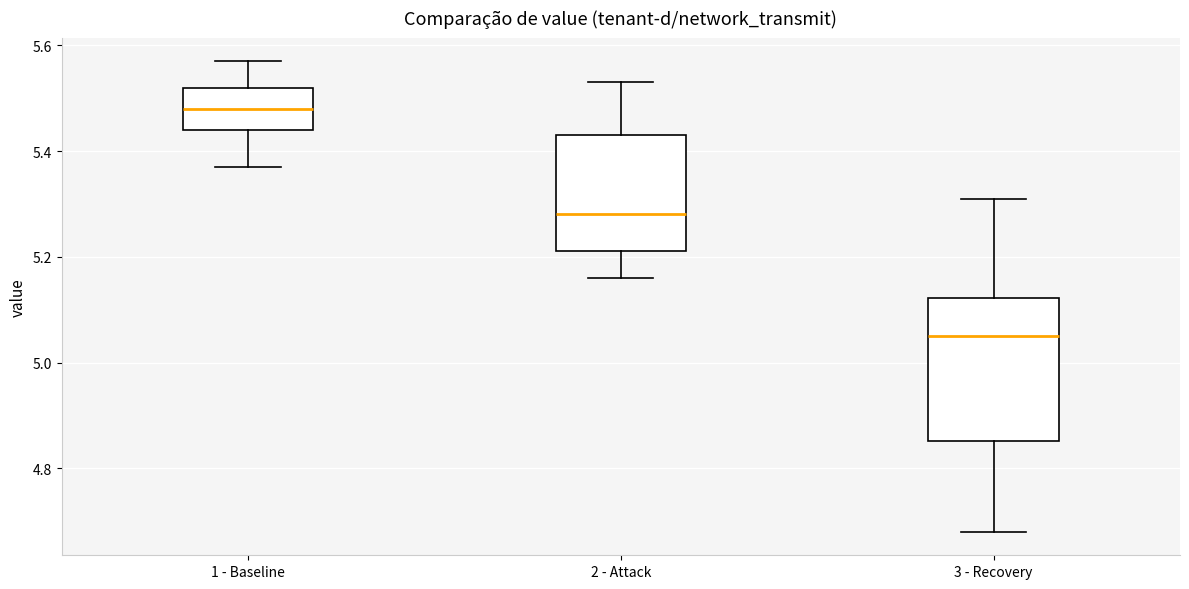

Where is the upper edge of the box for 2 - Attack on the y-axis? The values are not printed on the chart, so give them approximately, as read against the axis.

5.44